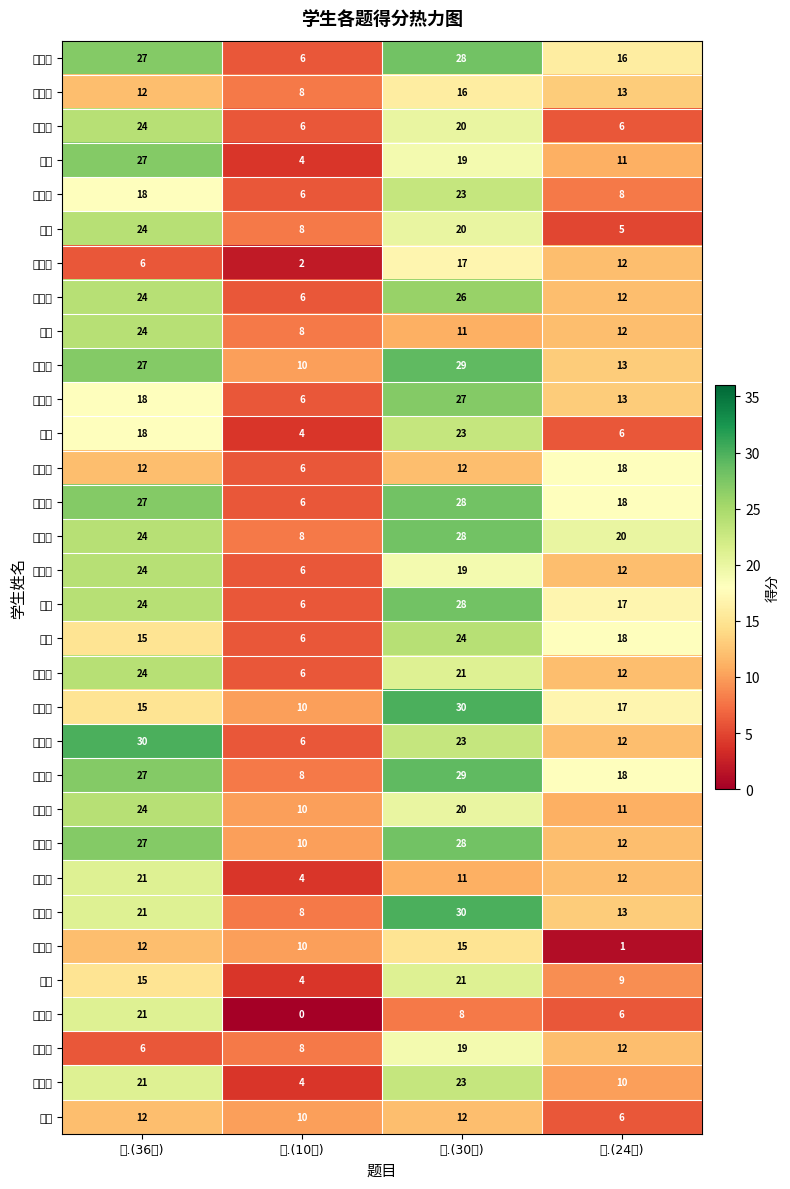

How many categories are shown in the chart?

4